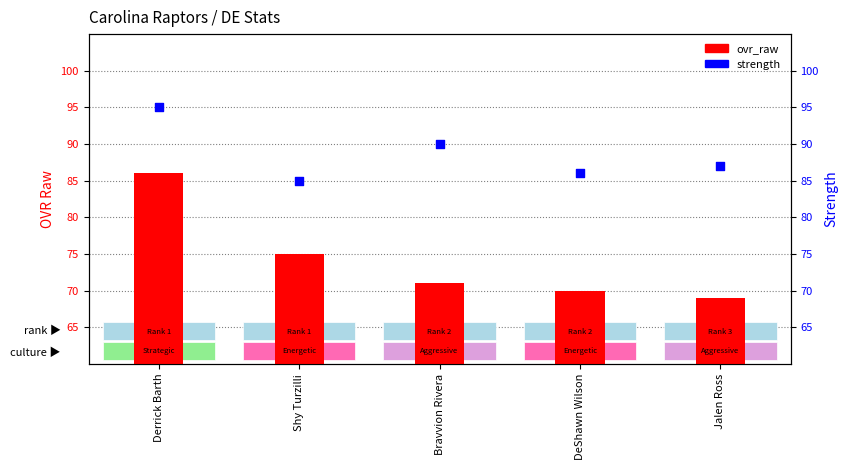

What is the total value across all series at DeShawn Wilson?

156